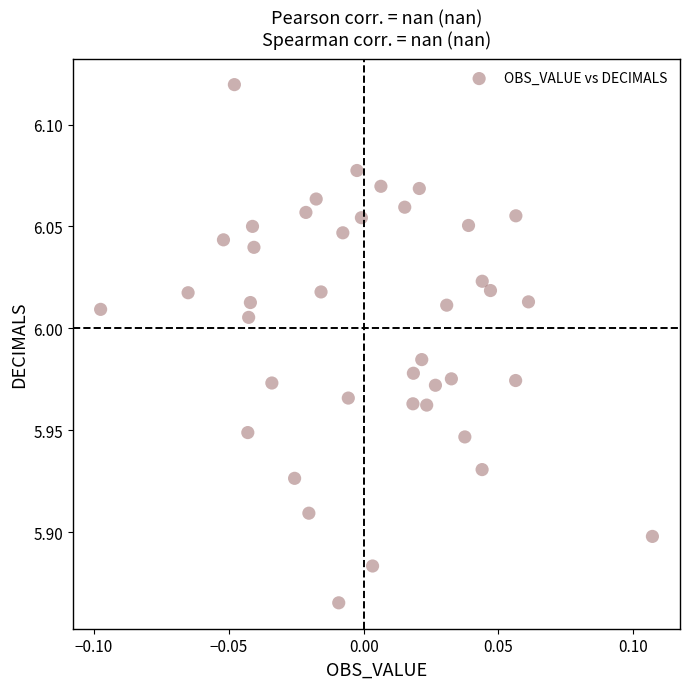

What is the range of Y values (max minus min)?

0.3